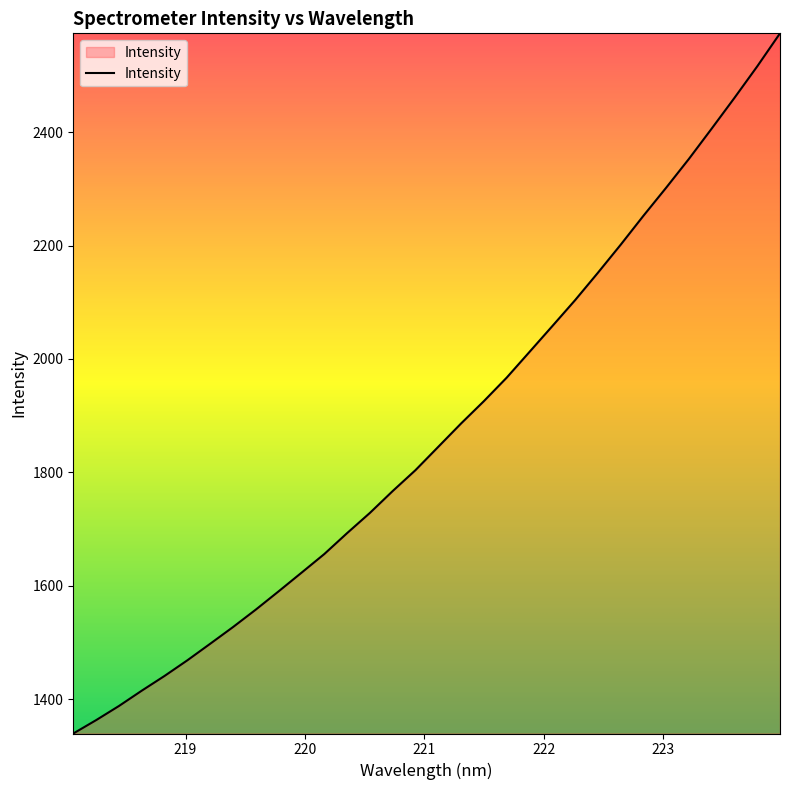

True or false: the data has more than 1 interior local peaks.

False